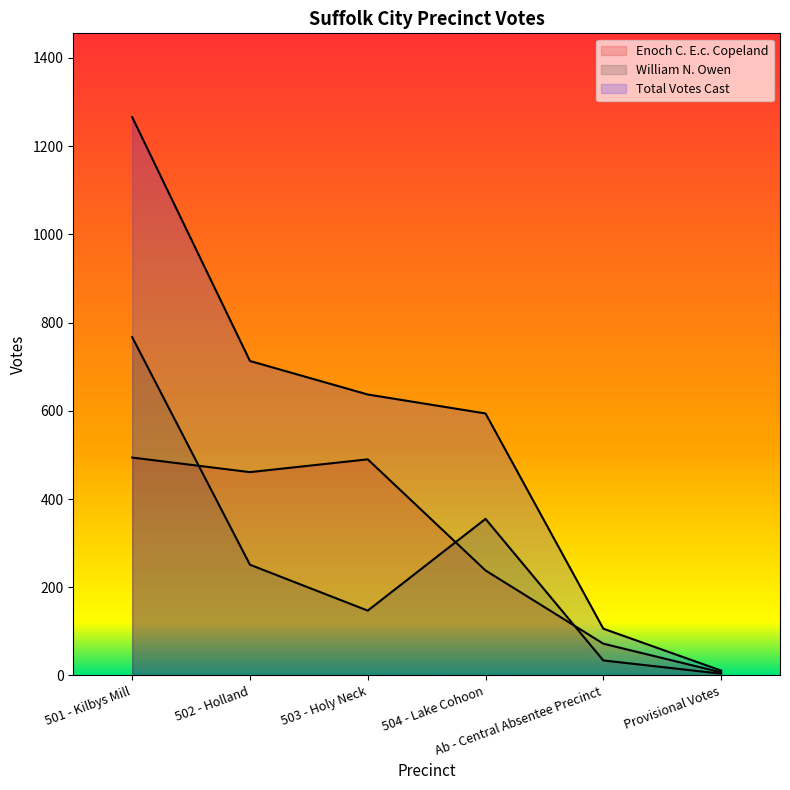

At which category does Enoch C. E.c. Copeland reach its first local valley?

502 - Holland